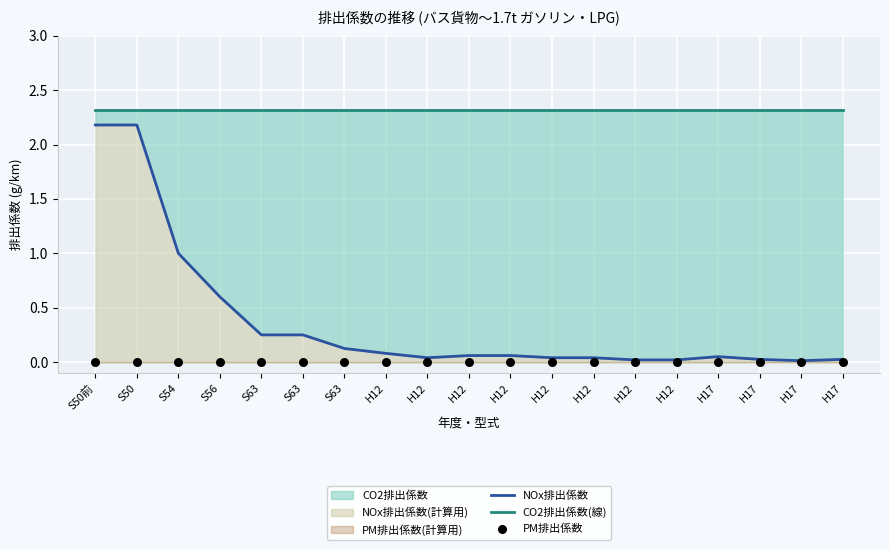

Which series has the largest total across all categories?

CO2排出係数(線)